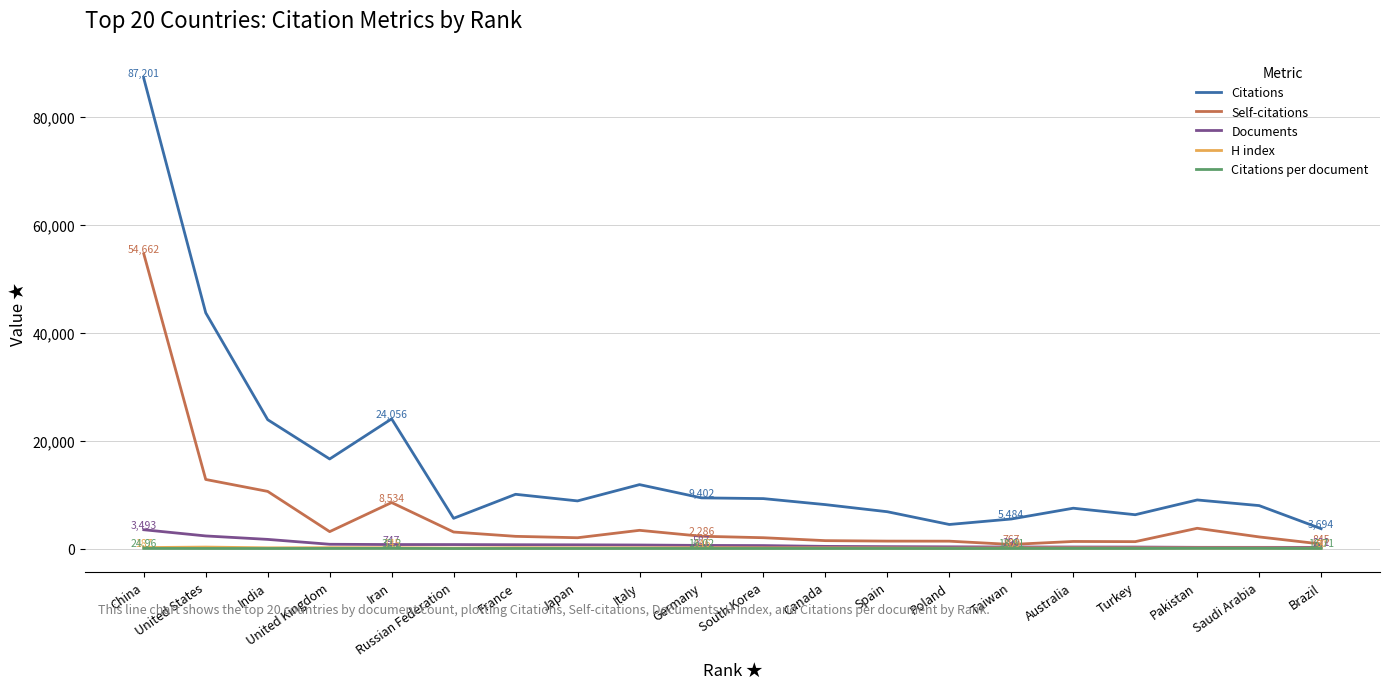

True or false: H index and Citations per document cross at least once.

False